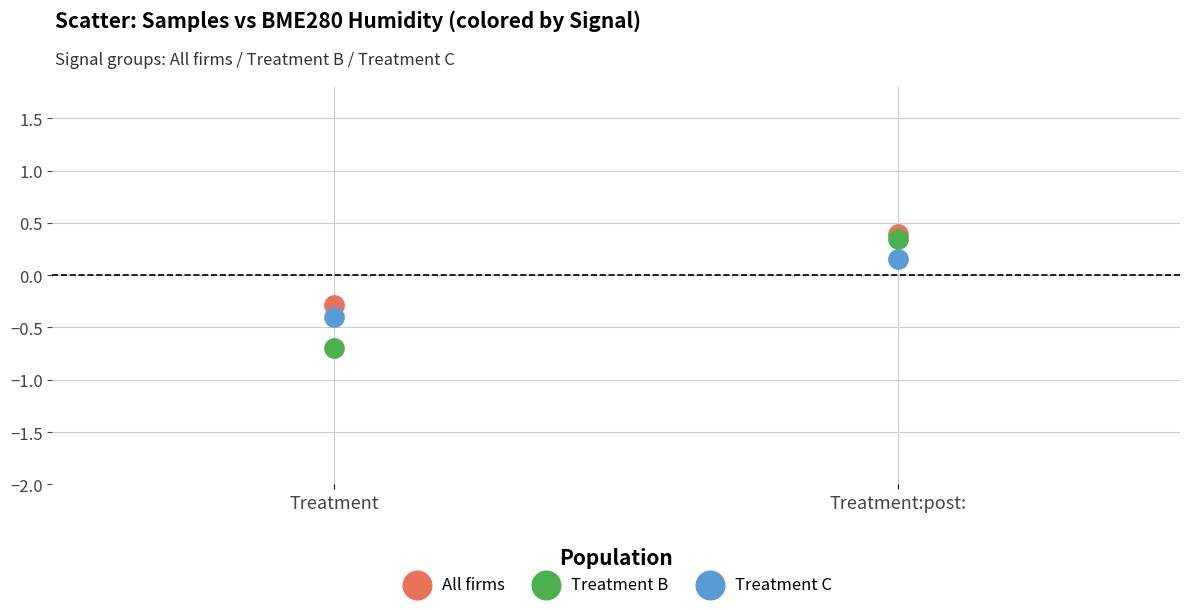

In the All firms series, what Y value is closest to 0?

-0.3